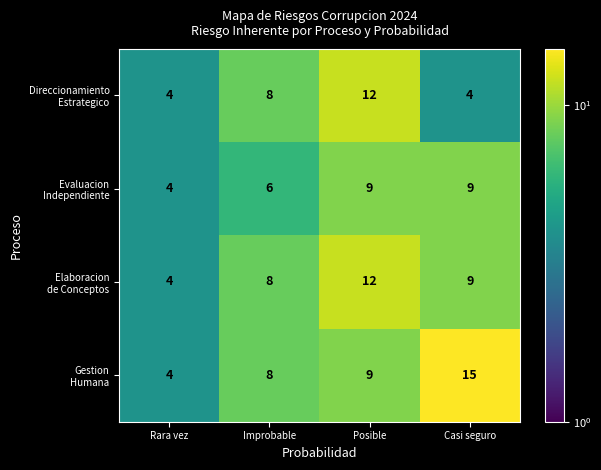

Which category has the highest value across all series?

Casi seguro